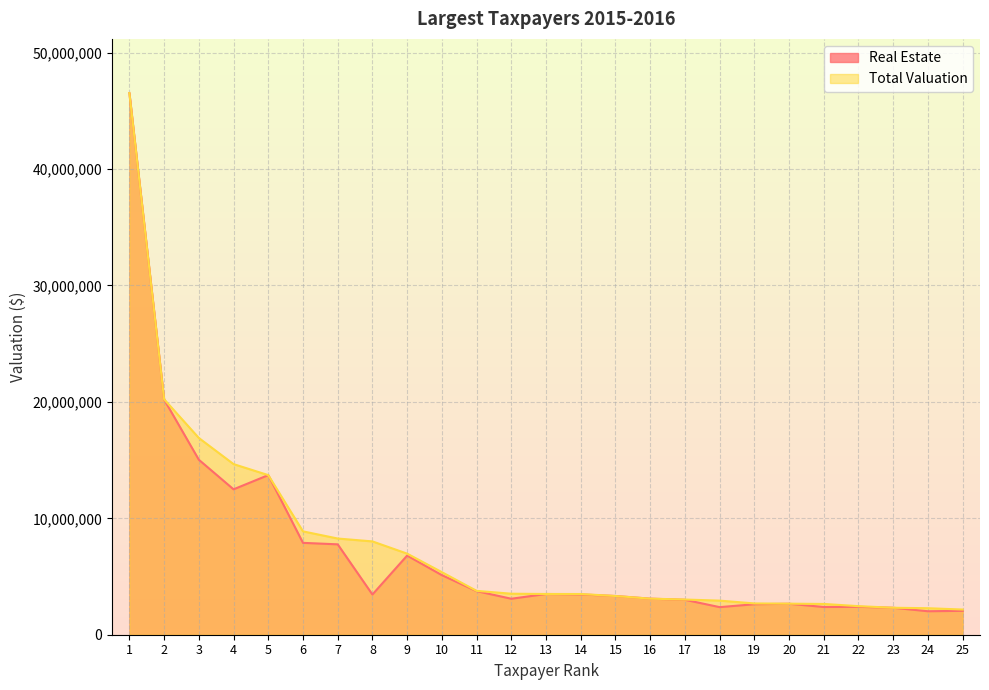

The Real Estate series shows 2316400 at 23. True or false?

True